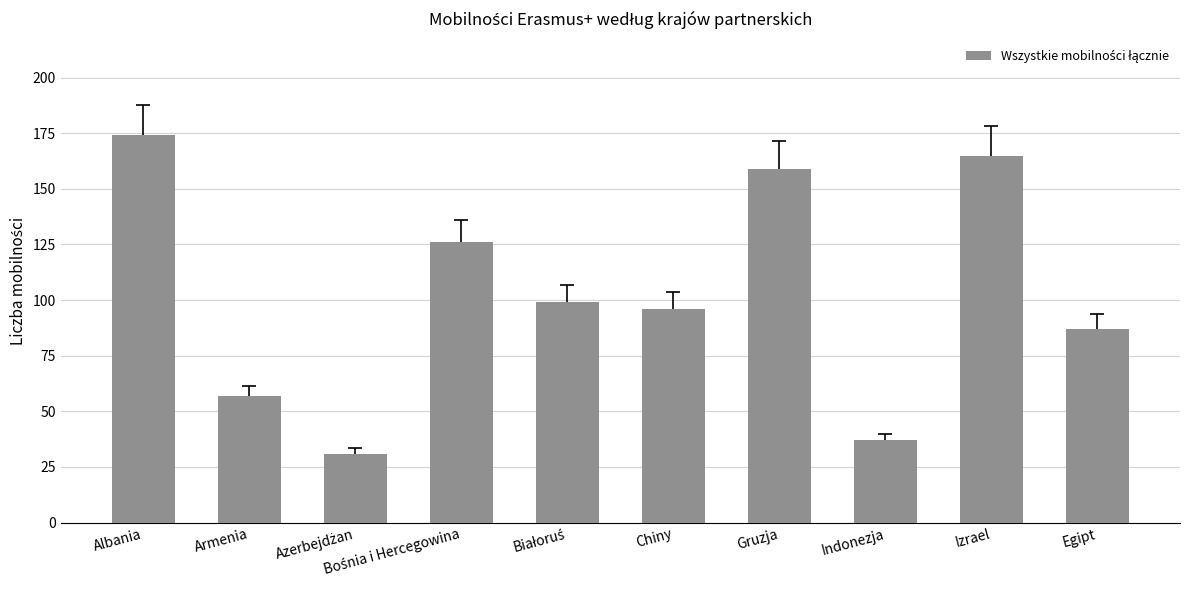

What is the label of the 9th bar from the left?

Izrael